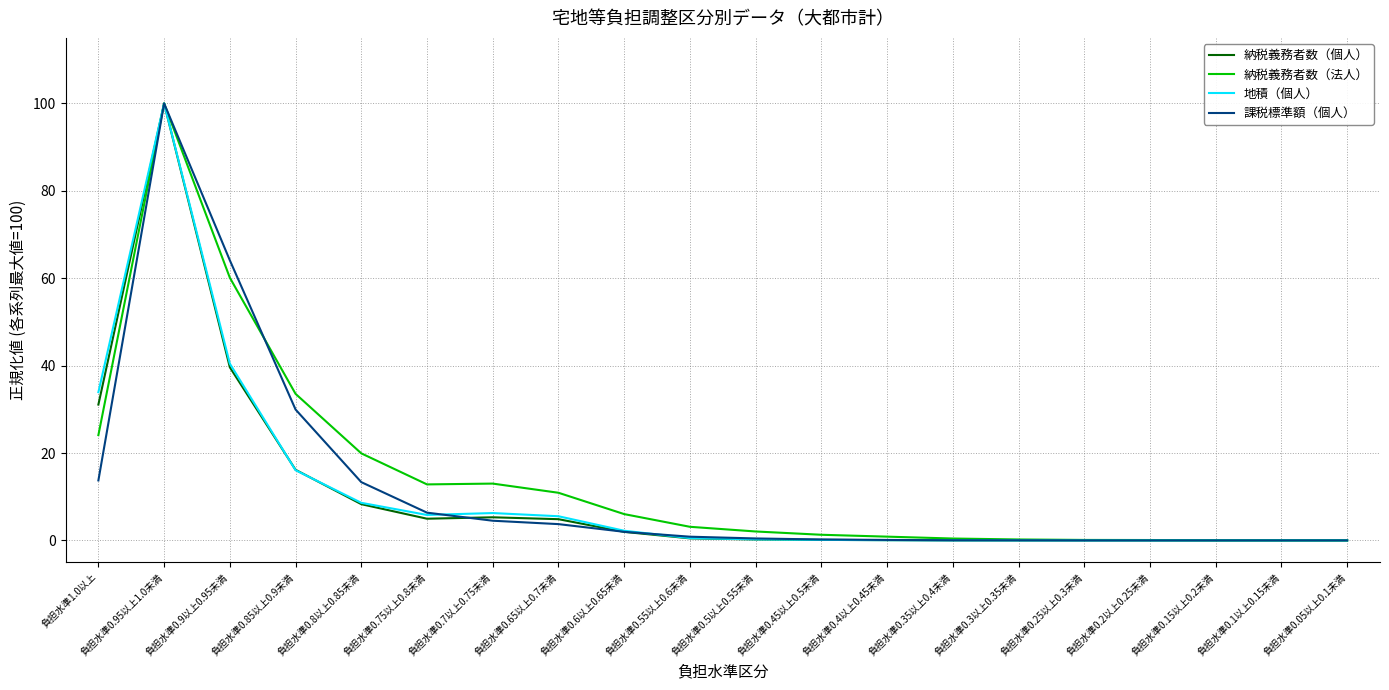

Which category has the highest value in the 納税義務者数（個人） series?

負担水準0.95以上1.0未満